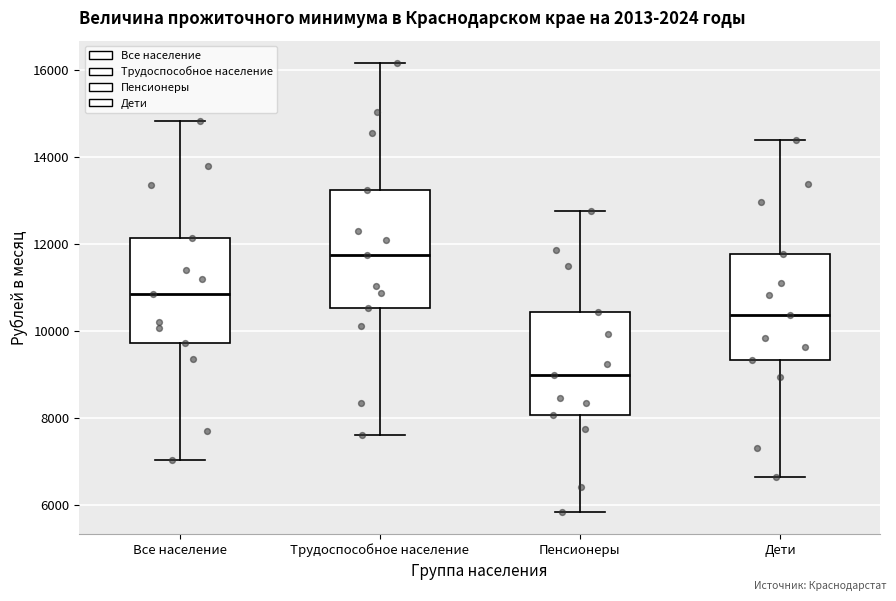

Reading left to right, read every box against the y-axis: the position of its median line, the range the box covers, and the ends of its whiskers. The values are not printed on the chart, so give them approximately, as read against the axis.

Все население: median 10800, box 9800 to 12200, whiskers 7000 to 14800
Трудоспособное население: median 11800, box 10600 to 13200, whiskers 7600 to 16200
Пенсионеры: median 9000, box 8000 to 10400, whiskers 5800 to 12800
Дети: median 10400, box 9400 to 11800, whiskers 6600 to 14400